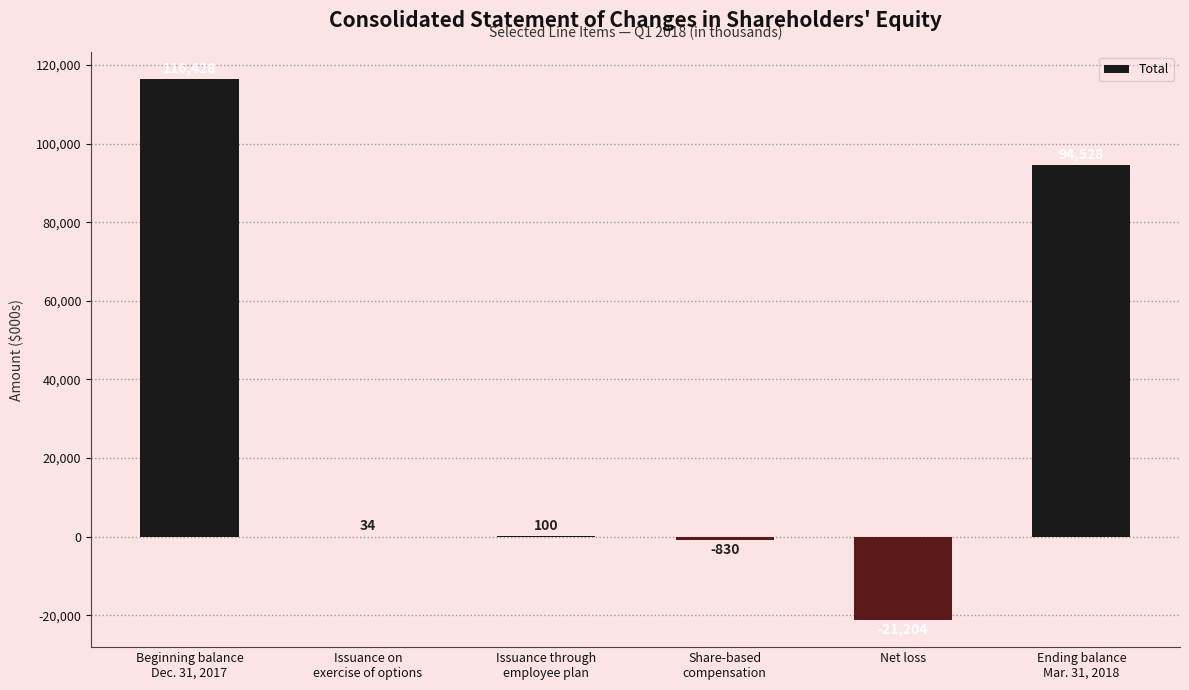

Are the bars horizontal?

No